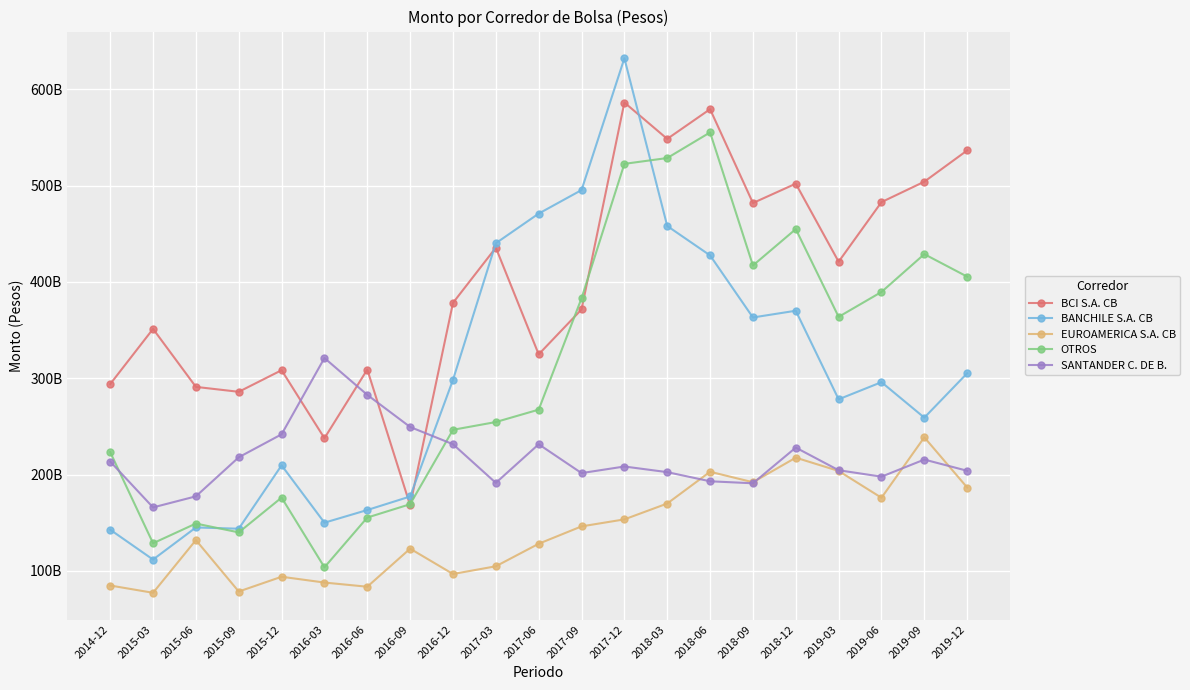

Reading left to right, transcribe all the data shown in this chart.

BCI S.A. CB: 2014-12=293940573031.0	2015-03=351274389242.6	2015-06=291025834774.8	2015-09=285916039538.3	2015-12=308364612905.5	2016-03=237709571686.0	2016-06=309066281453.1	2016-09=168054986311.7	2016-12=378323187950.1	2017-03=435647976792.7	2017-06=324827349743.9	2017-09=371501214398.9	2017-12=586437270166.2	2018-03=548637334063.0	2018-06=579506894169.7	2018-09=482009123959.2	2018-12=502129551864.9	2019-03=421053335724.4	2019-06=482954737053.3	2019-09=504190203405.2	2019-12=536656135464.2
BANCHILE S.A. CB: 2014-12=142678742538.9	2015-03=111656254415.6	2015-06=145003175804.0	2015-09=143703704055.5	2015-12=209533401791.2	2016-03=149954554645.8	2016-06=163132519709.4	2016-09=177170721935.5	2016-12=298400020938.1	2017-03=440252556967.8	2017-06=471048827089.9	2017-09=495487371484.5	2017-12=632378434740.1	2018-03=458167613024.6	2018-06=427612946128.1	2018-09=363132828376.8	2018-12=370130288335.6	2019-03=278120816369.7	2019-06=295928538497.4	2019-09=259074438229.1	2019-12=305177213218.6
EUROAMERICA S.A. CB: 2014-12=84704830408.8	2015-03=77133730258.1	2015-06=131883010169.6	2015-09=78449773991.3	2015-12=93802313883.3	2016-03=87770789024.6	2016-06=83434281493.3	2016-09=122966875582.8	2016-12=96657398695.5	2017-03=104679390024.5	2017-06=128076334073.5	2017-09=146125278665.8	2017-12=153392369173.0	2018-03=169866297338.3	2018-06=202854763688.9	2018-09=191977131885.5	2018-12=217510685873.7	2019-03=203692102998.7	2019-06=175854885245.8	2019-09=238634471328.1	2019-12=186503788637.9
OTROS: 2014-12=223258448335.8	2015-03=128597709735.6	2015-06=149066854038.5	2015-09=139878191409.5	2015-12=176023797149.2	2016-03=103606113178.7	2016-06=155287223643.9	2016-09=169160089413.2	2016-12=246447143089.1	2017-03=254513860676.5	2017-06=267384014164.9	2017-09=383049483000.3	2017-12=522709443819.8	2018-03=528754468491.3	2018-06=555363689383.4	2018-09=417139187222.2	2018-12=454934278437.7	2019-03=363764857109.9	2019-06=389625206094.5	2019-09=428915900719.4	2019-12=405549576179.1
SANTANDER C. DE B.: 2014-12=213491136533.0	2015-03=165825821063.8	2015-06=177330919967.6	2015-09=217900175863.2	2015-12=241774782538.8	2016-03=321020457923.6	2016-06=282739053910.7	2016-09=249365358689.9	2016-12=231481544028.7	2017-03=191307063091.7	2017-06=231440463449.9	2017-09=201478182580.2	2017-12=208319824372.8	2018-03=202462367917.6	2018-06=192966168244.4	2018-09=190888036824.2	2018-12=227971476989.1	2019-03=204451975126.5	2019-06=197763573622.8	2019-09=215531878191.7	2019-12=203892052401.2